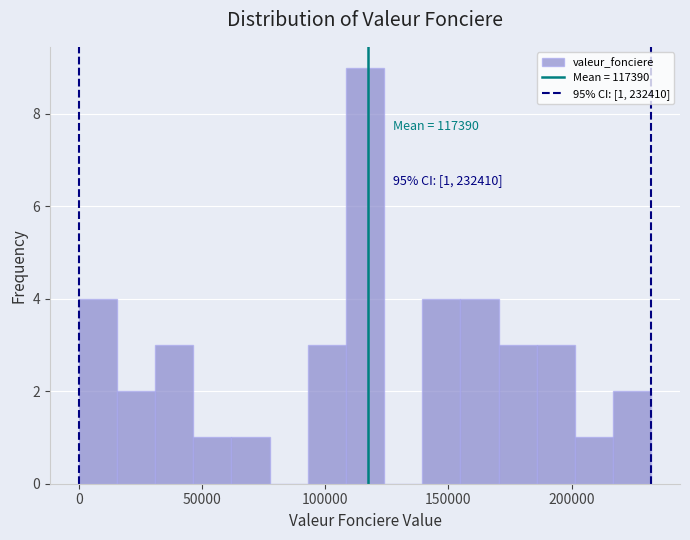

Around what value on the x-axis is the tallest bar? Give the approximate position of its centre, as read against the axis.

115000